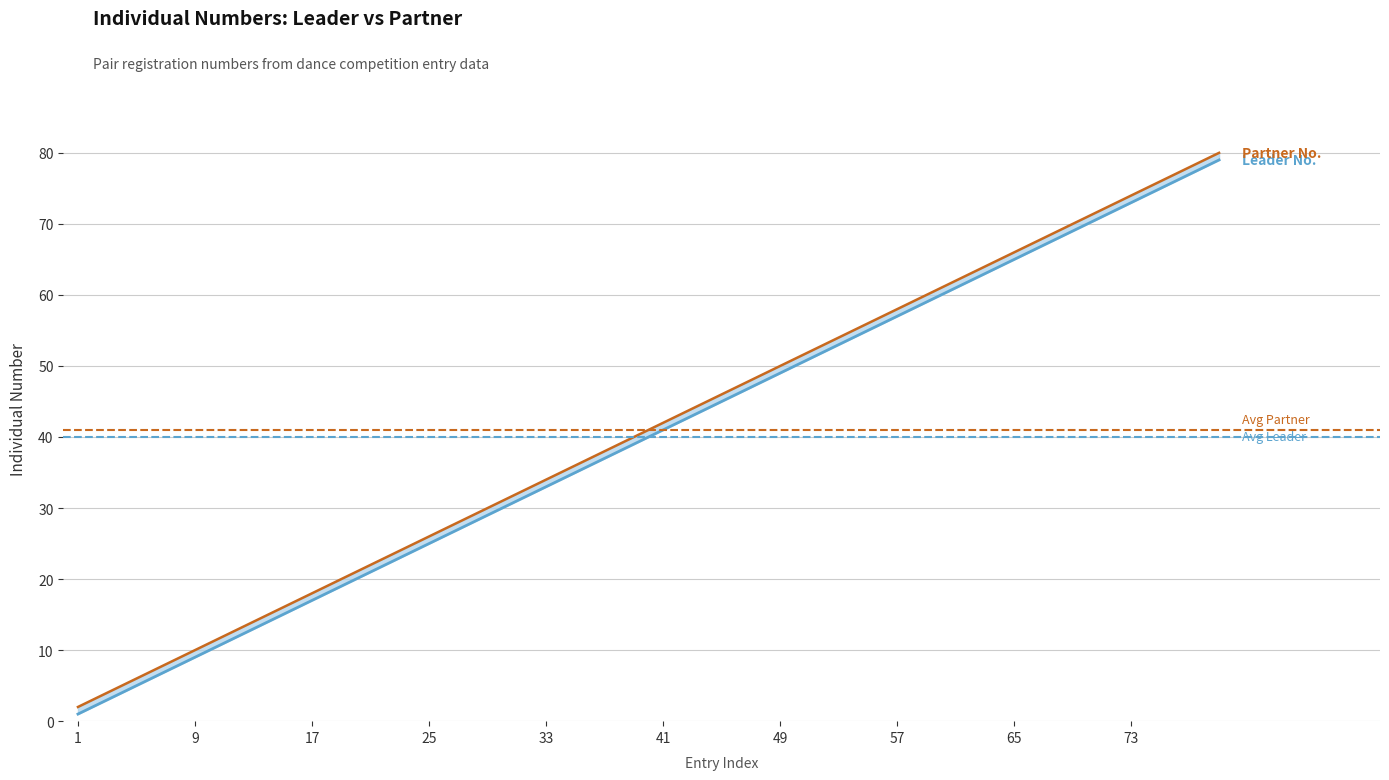

Which series has the largest total across all categories?

Partner Individual Number